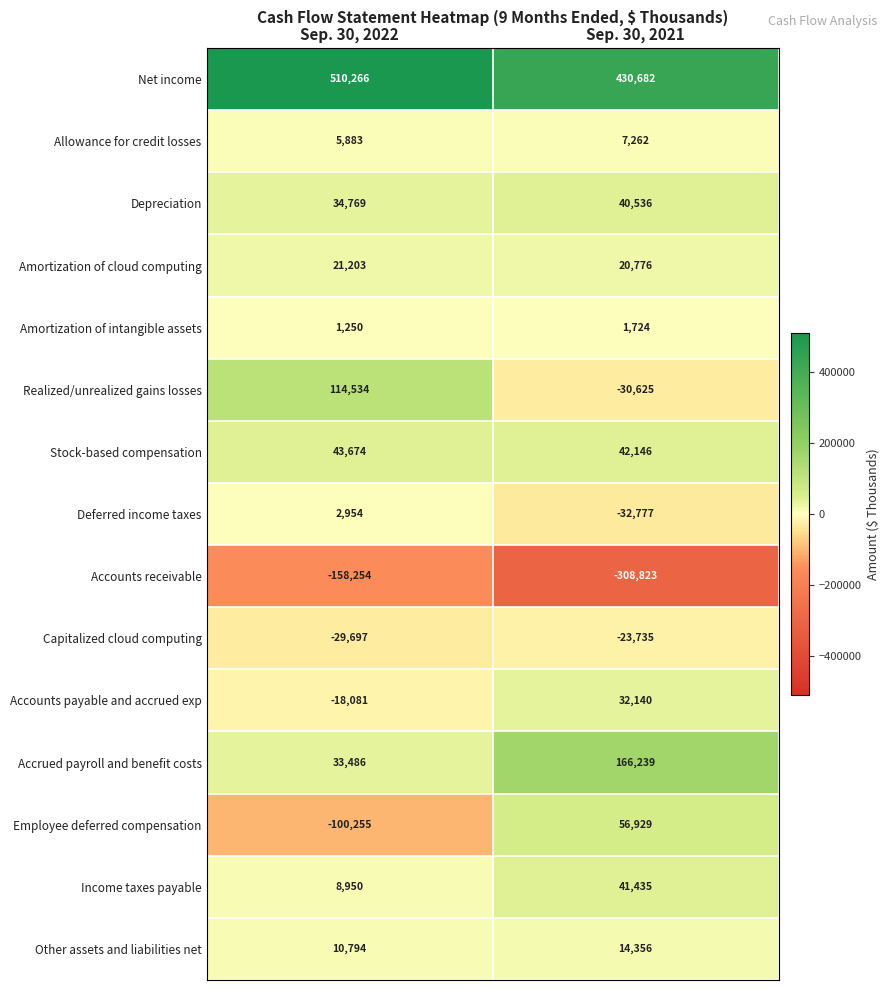

Rank the series by their maximum value, from lowest to highest.

Accounts receivable, Capitalized cloud computing, Amortization of intangible assets, Deferred income taxes, Allowance for credit losses, Other assets and liabilities net, Amortization of cloud computing, Accounts payable and accrued exp, Depreciation, Income taxes payable, Stock-based compensation, Employee deferred compensation, Realized/unrealized gains losses, Accrued payroll and benefit costs, Net income